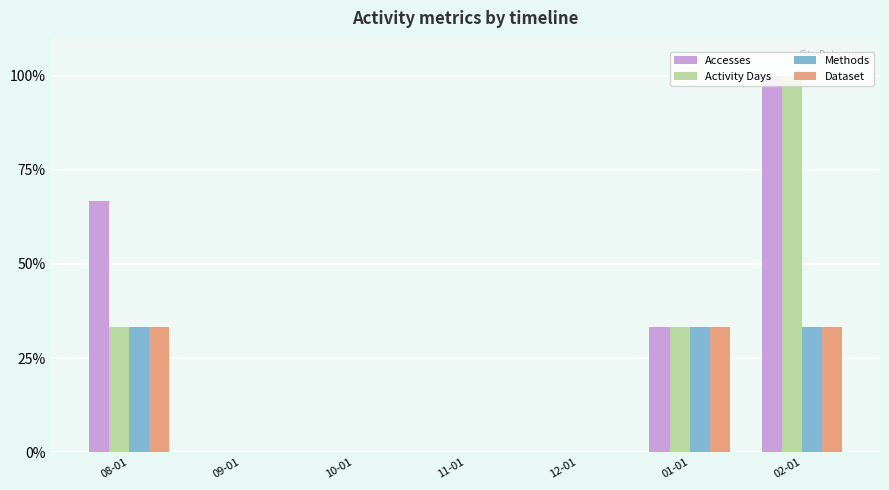

What is the average value of the Methods series?

14.3